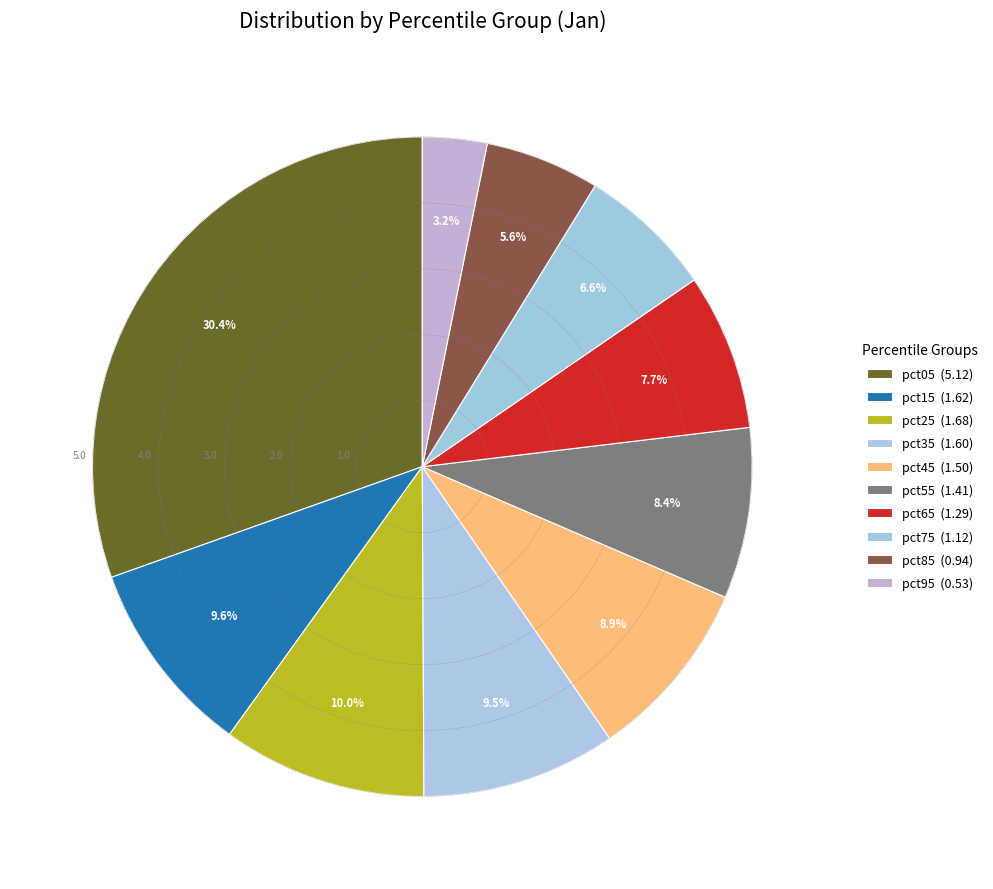

What is the ratio of the value at pct25 to the value at pct15?

1.0